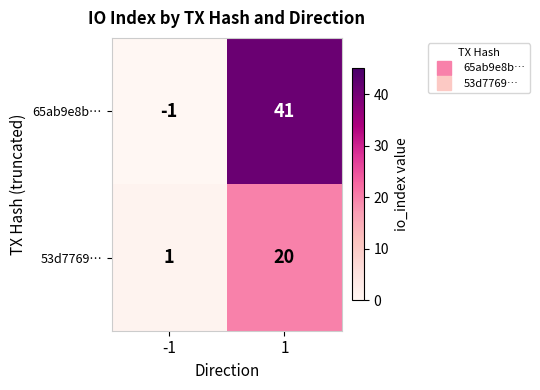

Read the 65ab9e8b… value at 1, to the nearest 10.

40